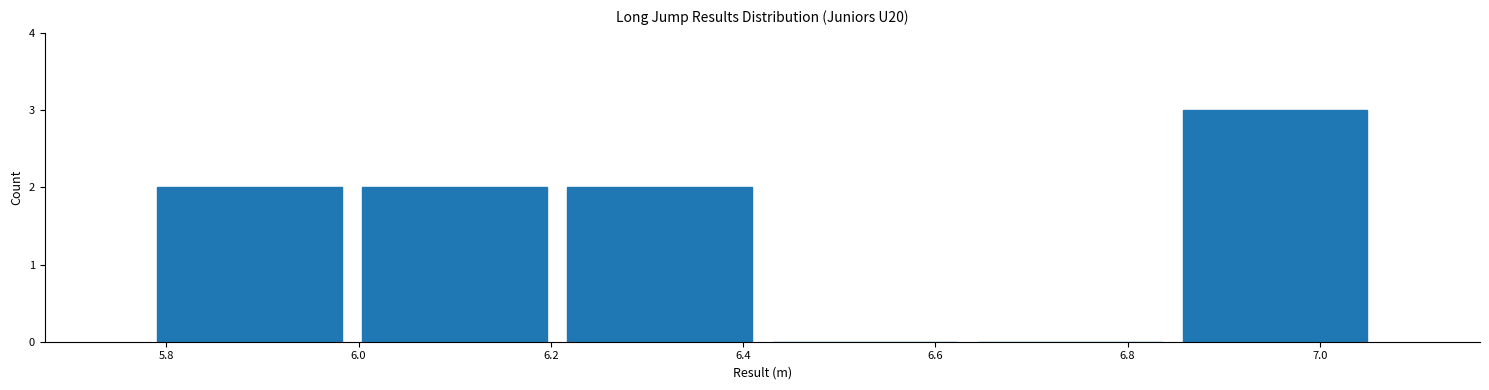

Which range on the x-axis has the tallest bar?

6.84 to 7.06